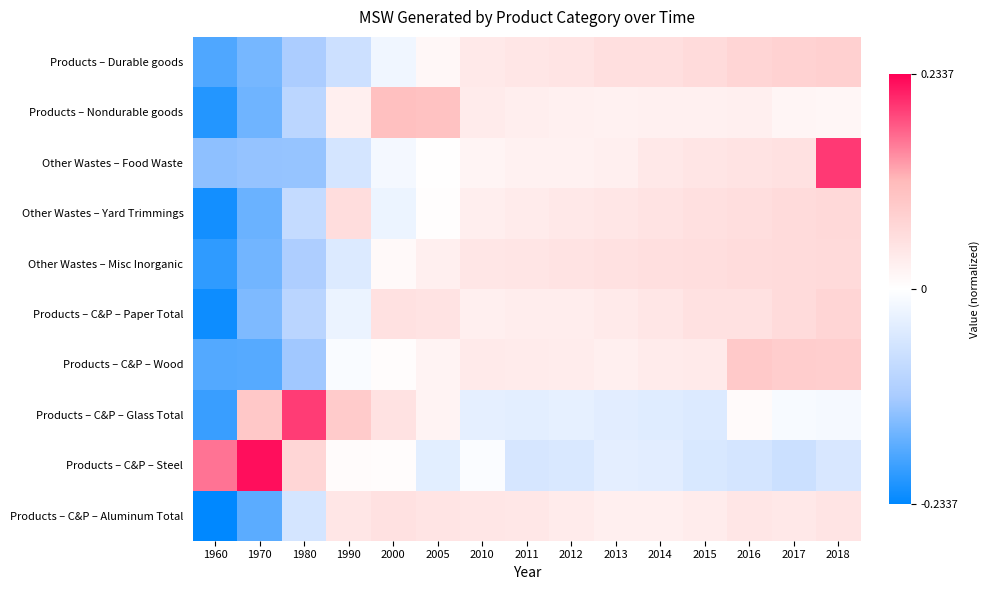

Between 2005 and 2010, which is larger?

2010